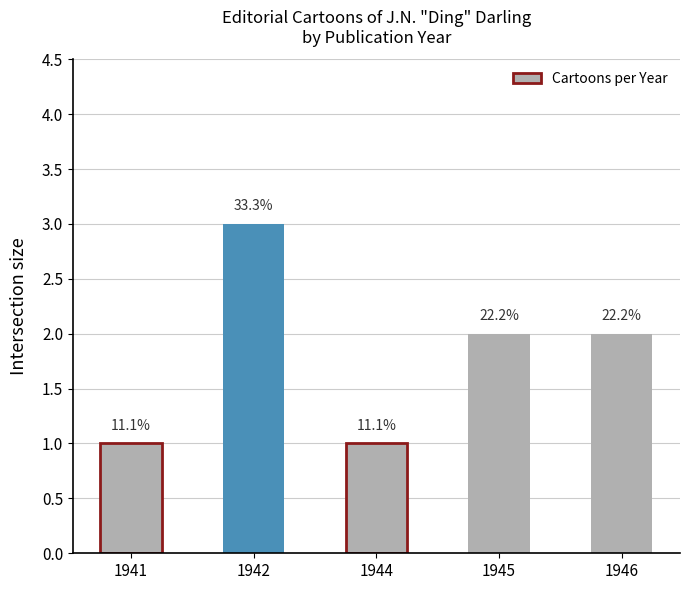

How many bars are there in total?

5